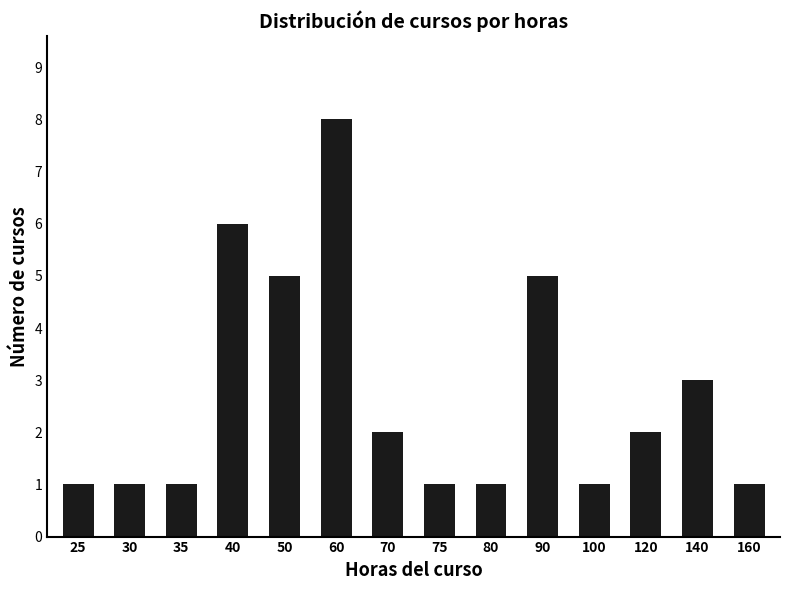

What is the minimum value shown in the chart?

1